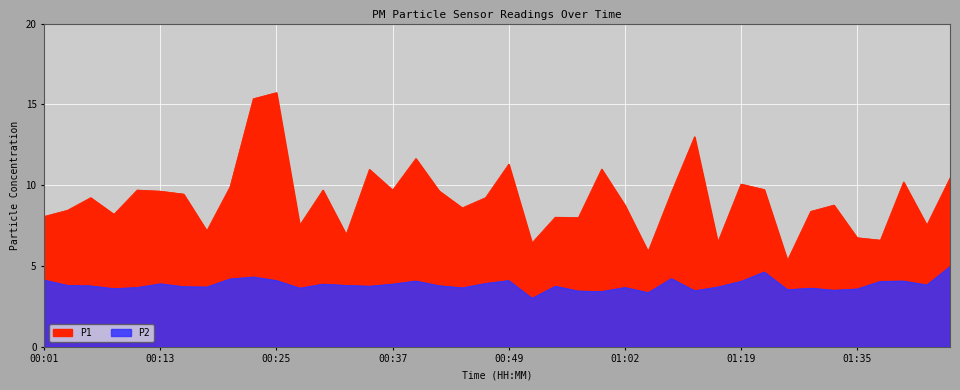

How many lines are shown in the chart?

2